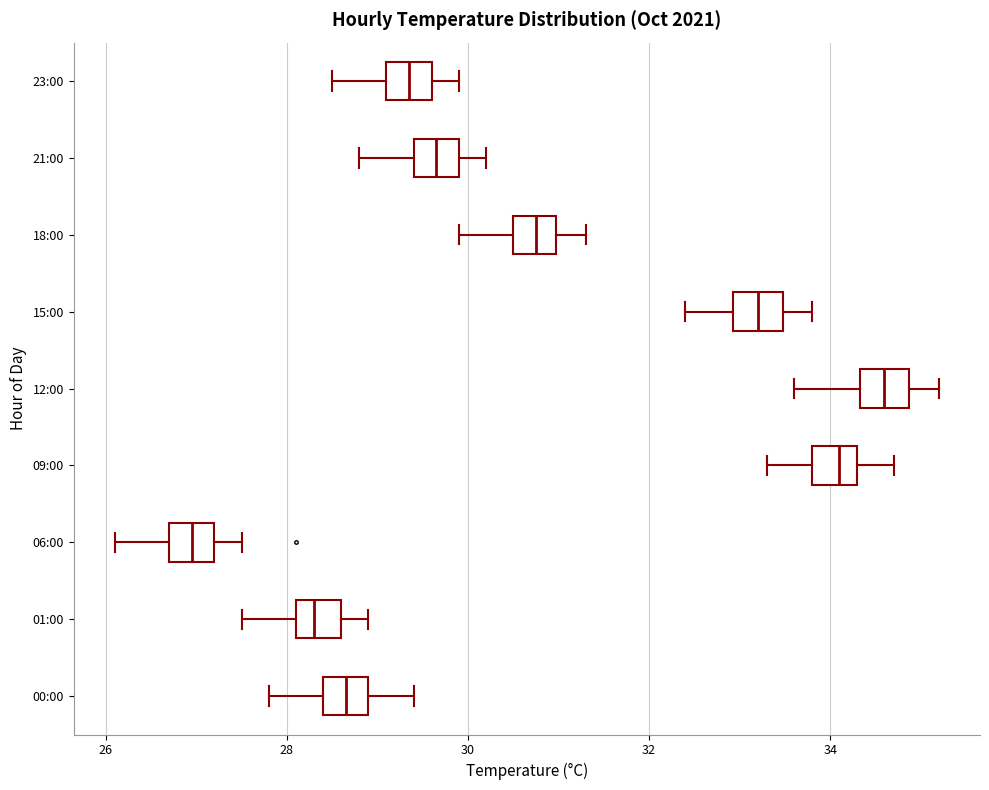

Reading bottom to top, read every box against the x-axis: the position of its median line, the range the box covers, and the ends of its whiskers. The values are not printed on the chart, so give them approximately, as read against the axis.

00:00: median 28.6, box 28.4 to 29.0, whiskers 27.8 to 29.4
01:00: median 28.4, box 28.2 to 28.6, whiskers 27.6 to 29.0
06:00: median 27.0, box 26.8 to 27.2, whiskers 26.2 to 27.6
09:00: median 34.2, box 33.8 to 34.4, whiskers 33.4 to 34.8
12:00: median 34.6, box 34.4 to 34.8, whiskers 33.6 to 35.2
15:00: median 33.2, box 33.0 to 33.4, whiskers 32.4 to 33.8
18:00: median 30.8, box 30.6 to 31.0, whiskers 30.0 to 31.4
21:00: median 29.6, box 29.4 to 30.0, whiskers 28.8 to 30.2
23:00: median 29.4, box 29.2 to 29.6, whiskers 28.6 to 30.0